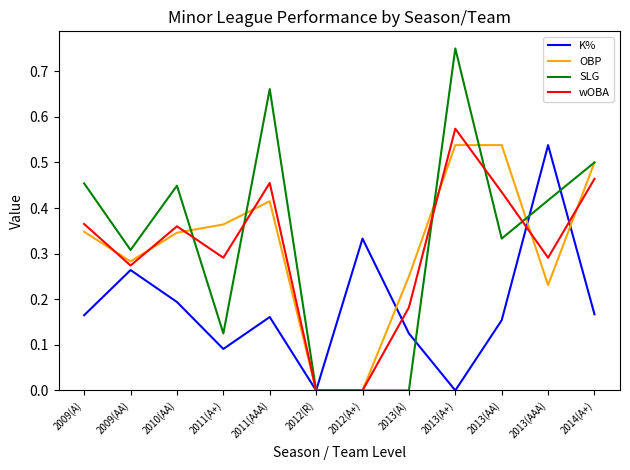

Which series has the widest spread of values?

SLG